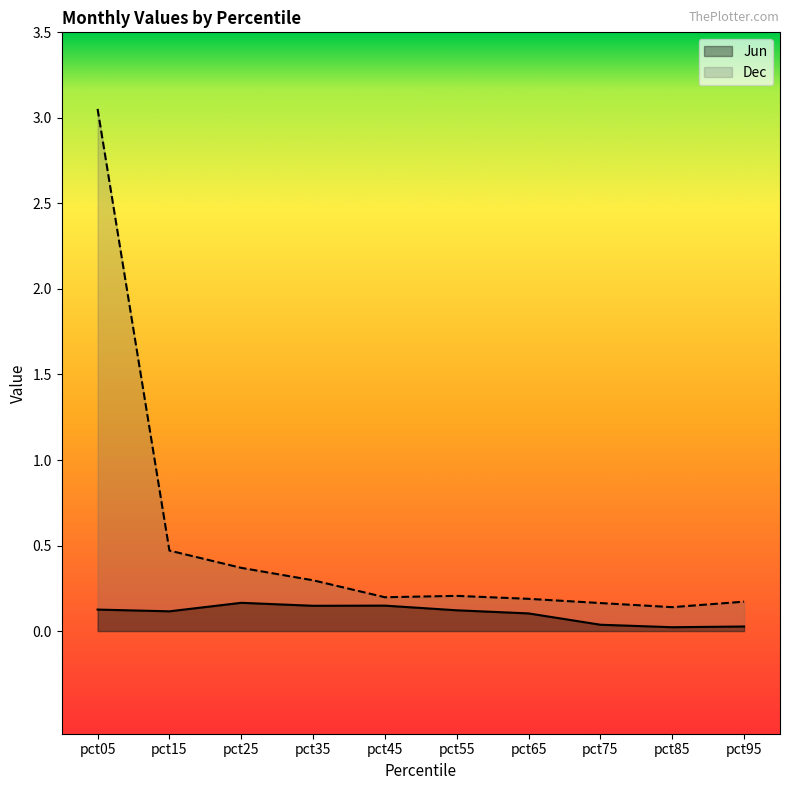

Which has a higher value, pct25 or pct45?

pct25